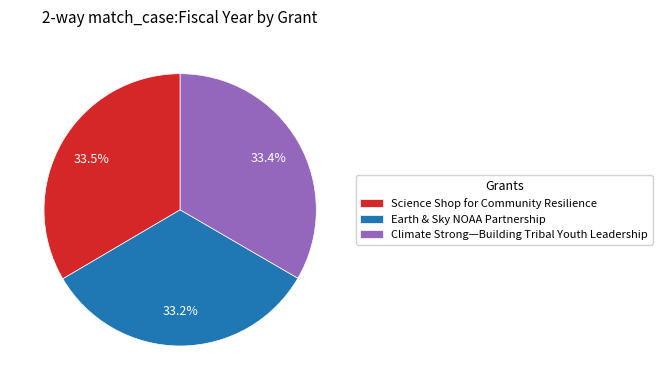

True or false: Climate Strong—Building Tribal Youth Leadership accounts for 33% of the total.

True